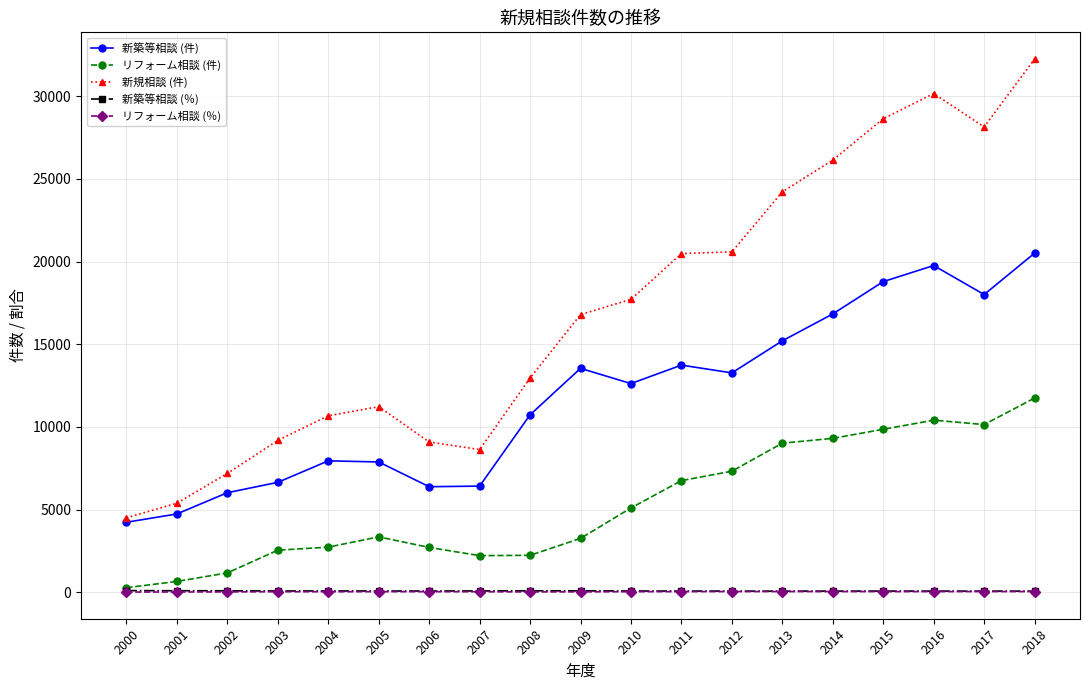

True or false: リフォーム相談 (件) has more than 0 points higher than both neighbors.

True